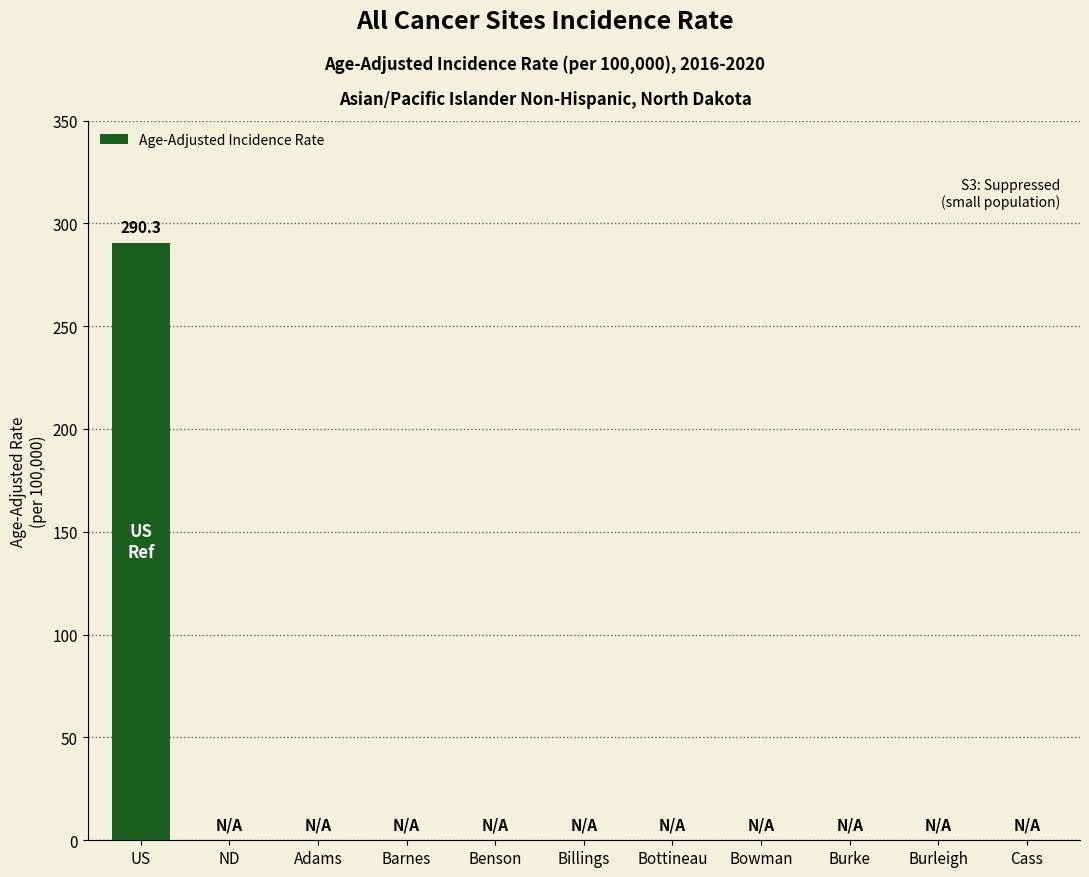

What is the sum of all values?

290.3